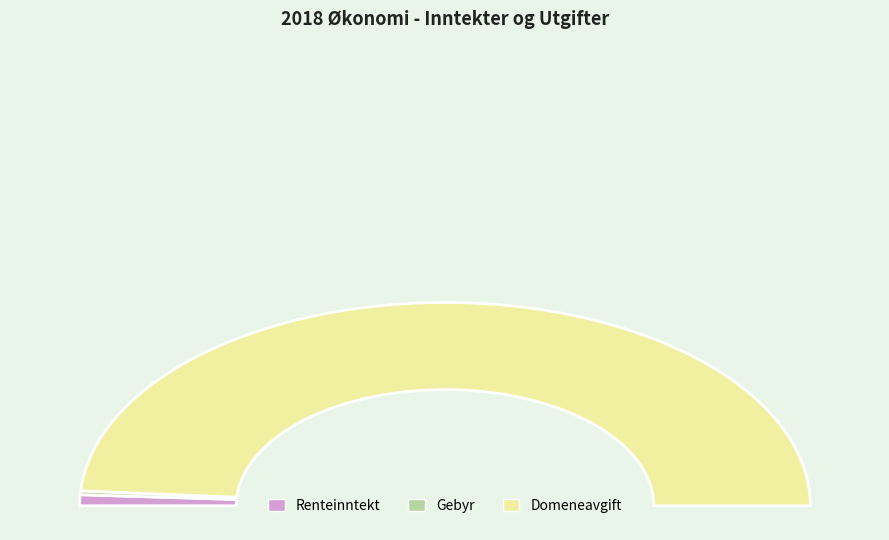

What percentage do Domeneavgift and Gebyr together represent?

98.3%